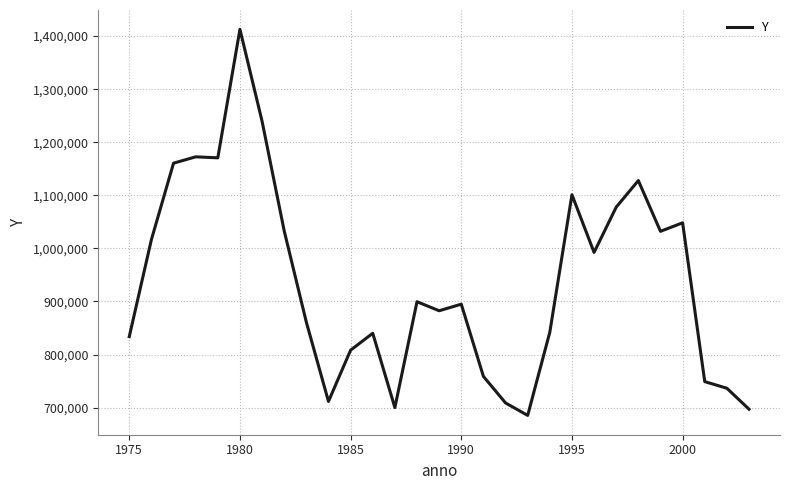

What is the difference between the maximum and minimum values?

727440